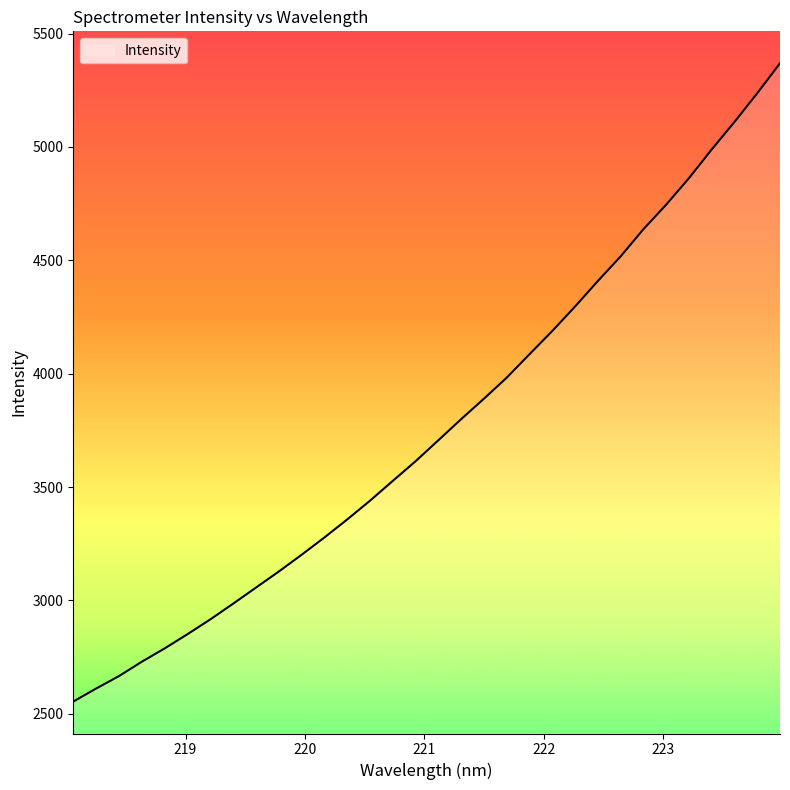

What is the maximum value shown in the chart?

5368.9